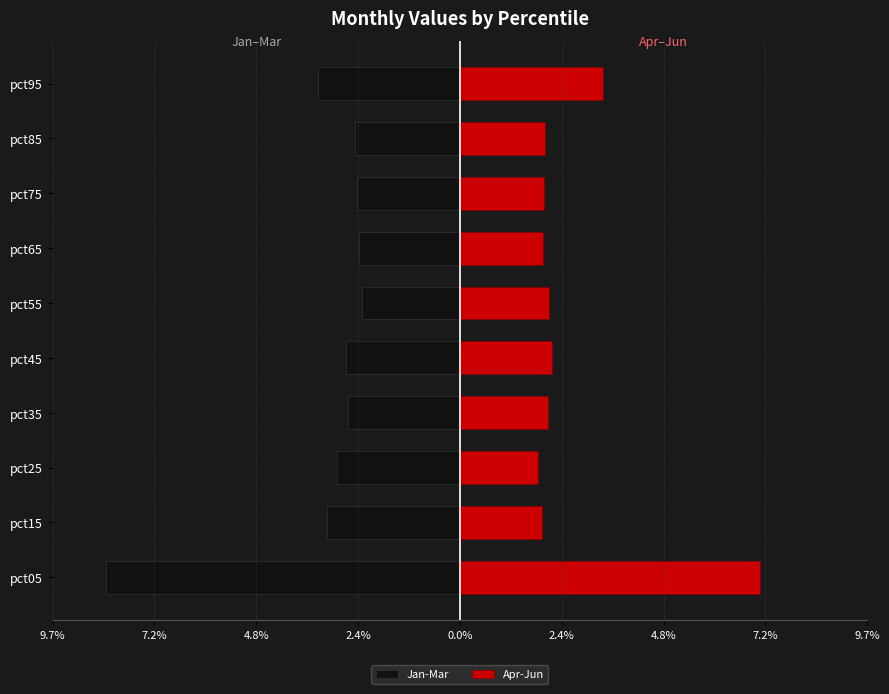

How many groups of bars are there?

10